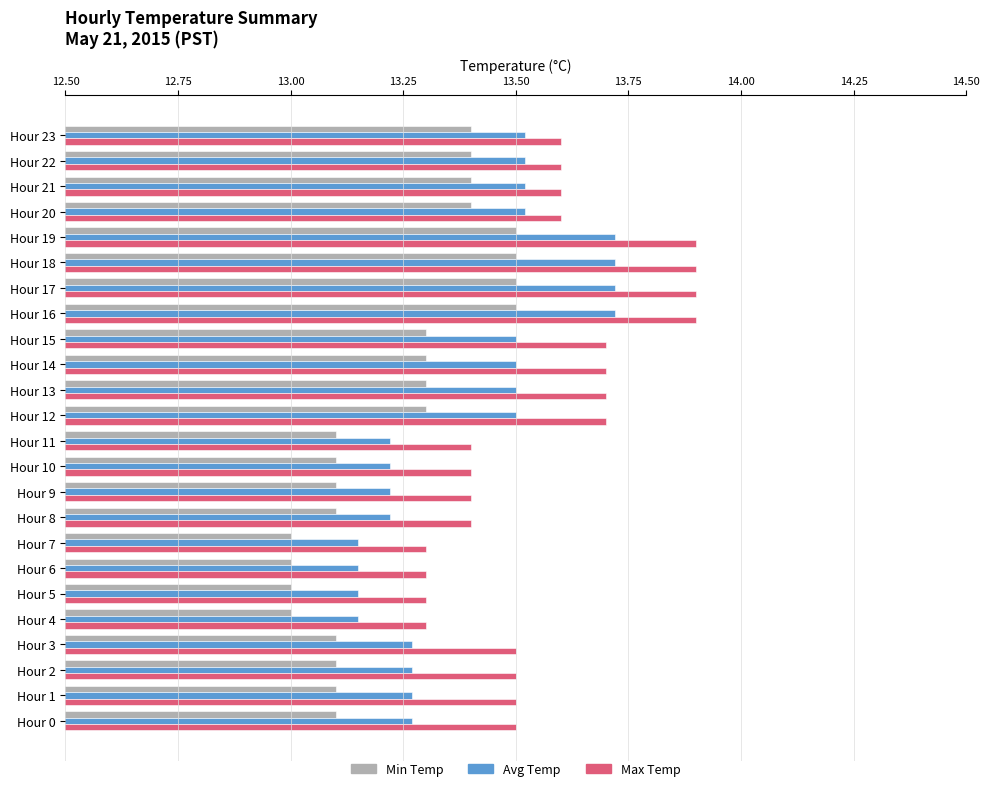

At how many categories does at least one series exceed 13?

24